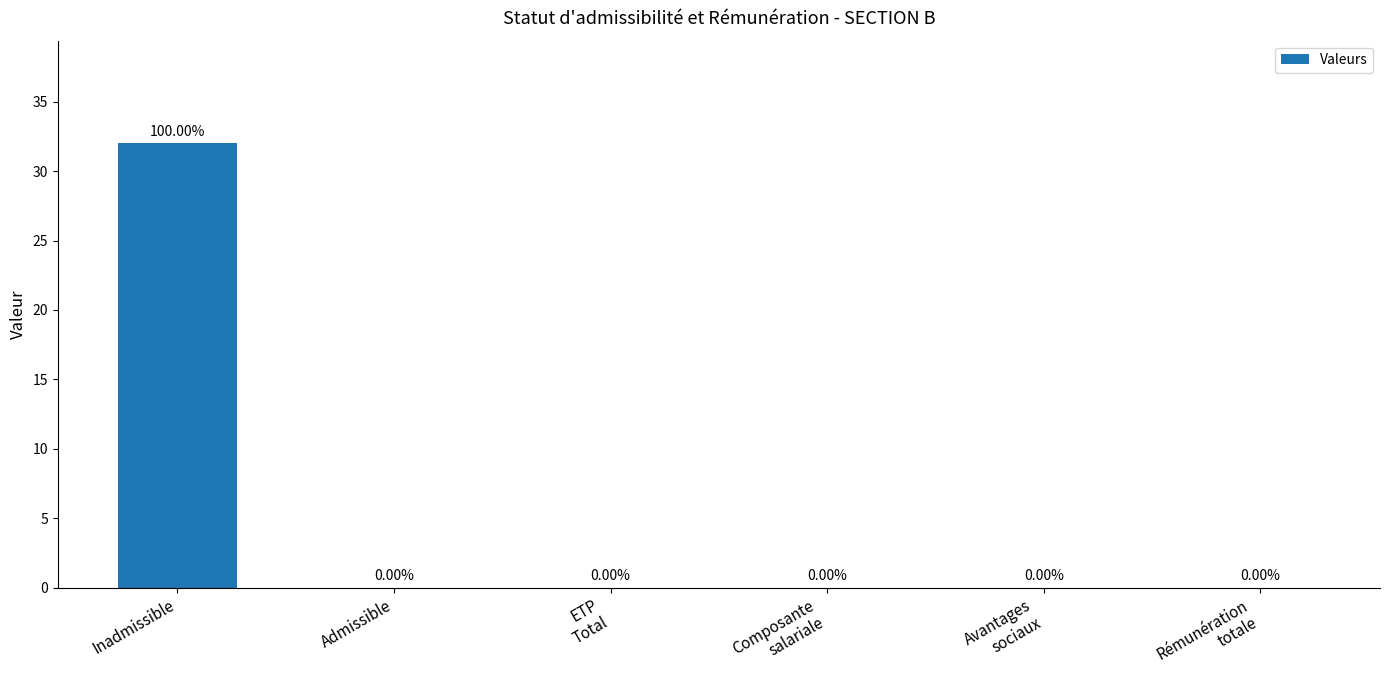

What is the sum of all values?

32